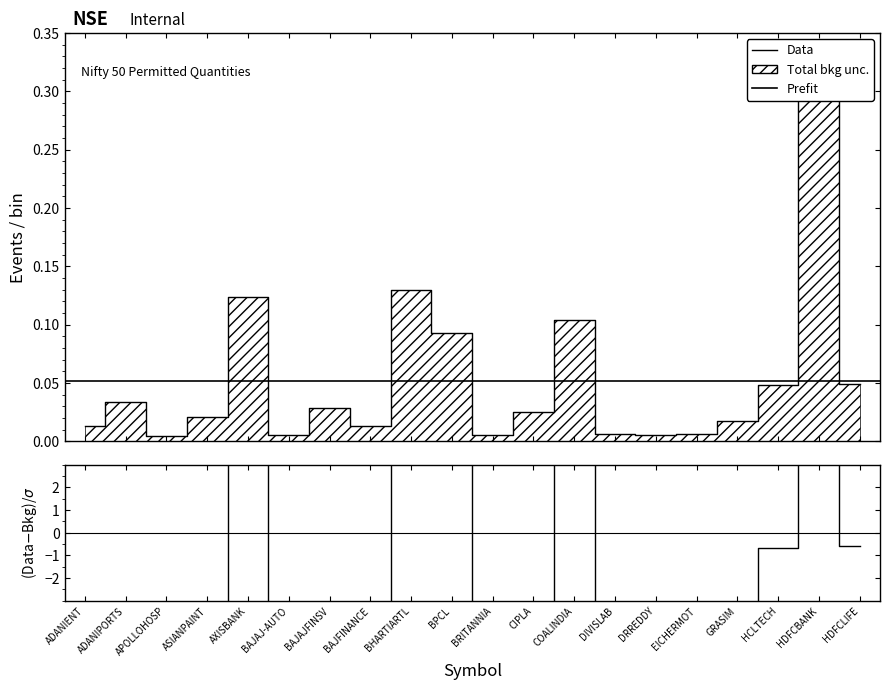

At which label does the data first exceed -5?

ADANIPORTS